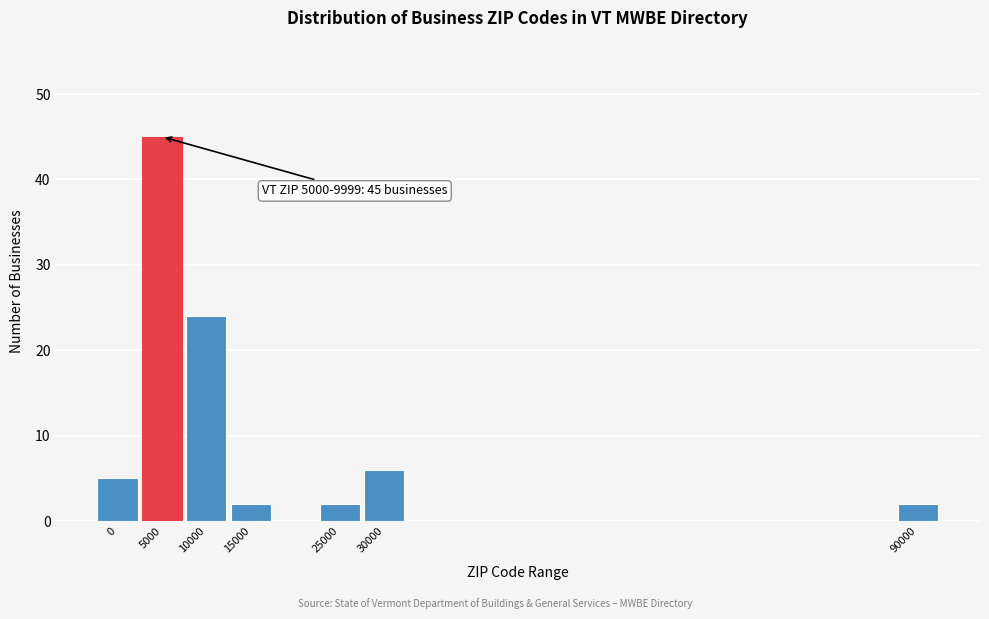

Reading right to left, what are all the values shown in this chart?

90000=2	30000=6	25000=2	15000=2	10000=24	5000=45	0=5